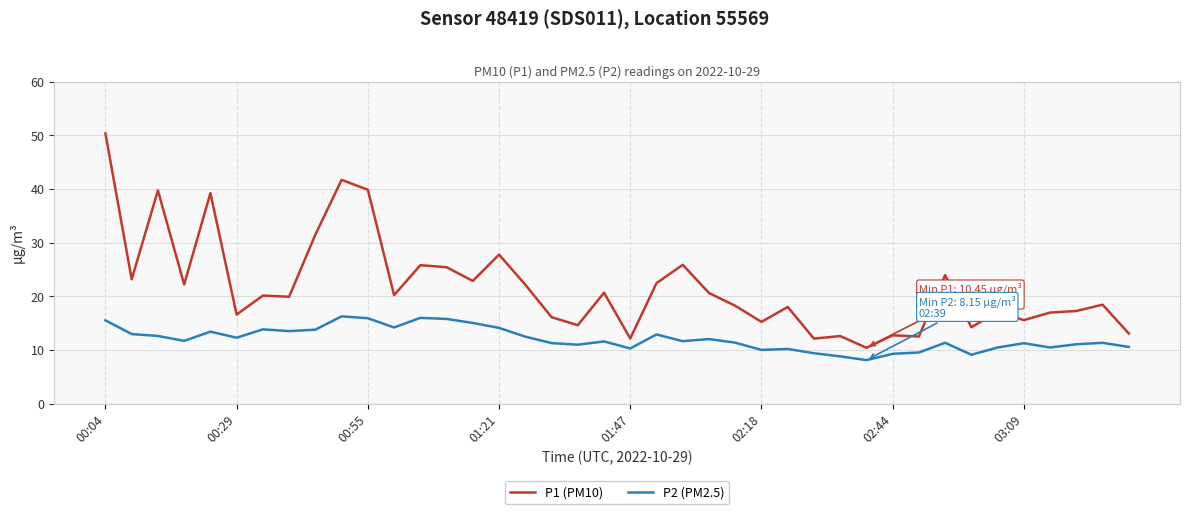

Which series has the widest spread of values?

P1 (PM10)